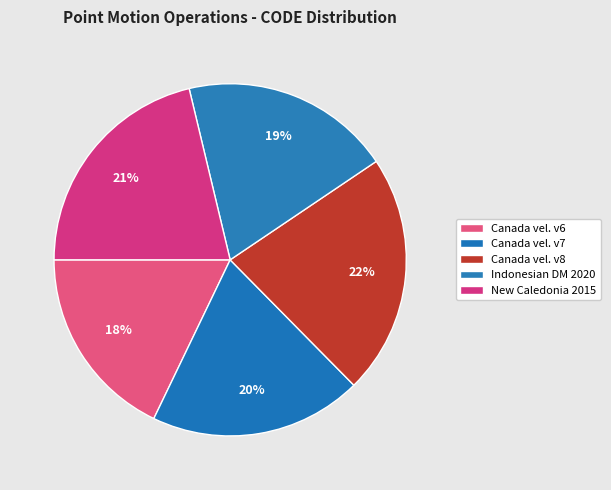

Rank the categories by value from highest to lowest.

Canada velocity grid v8, New Caledonia velocity model 2015, Canada velocity grid v7, Indonesian Deformation Model 2020, Canada velocity grid v6